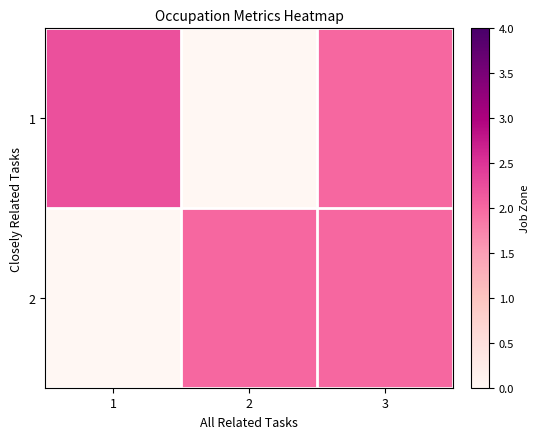

At how many categories does at least one series exceed 1?

3